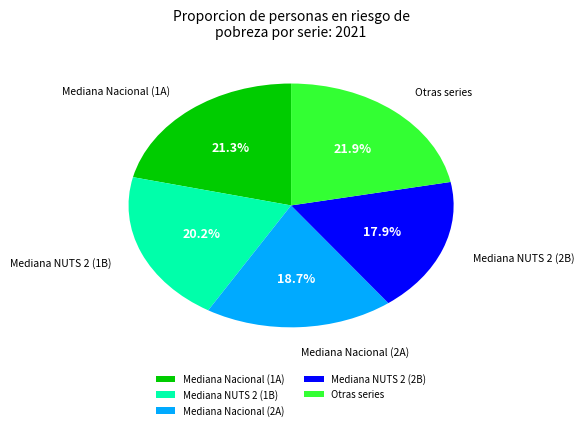

Is there a majority slice in this chart?

No